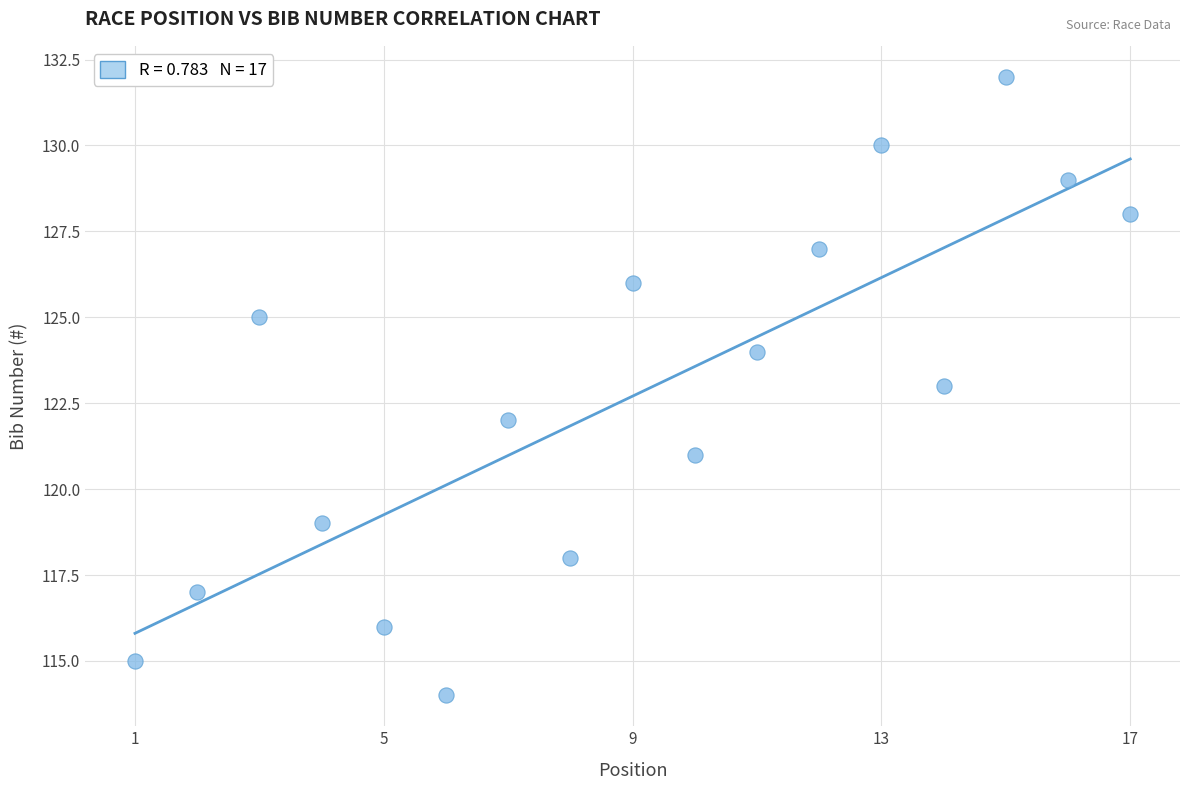

What is the range of Y values (max minus min)?

18